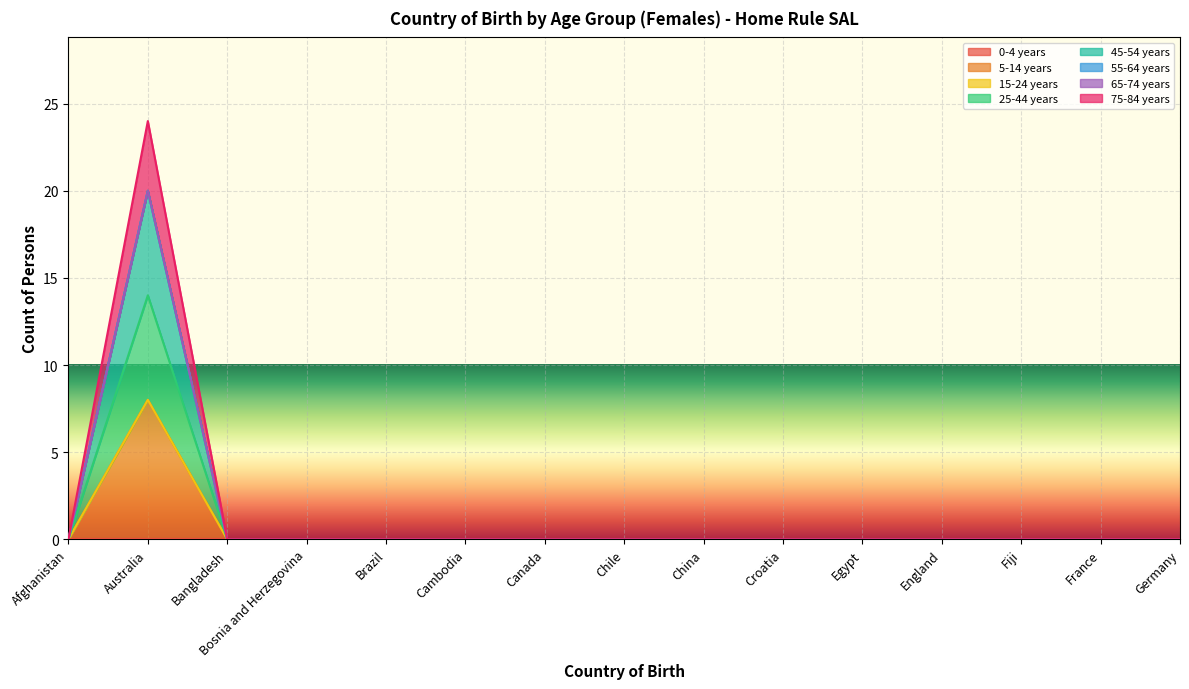

What is the sum of all 5-14 years values?

8